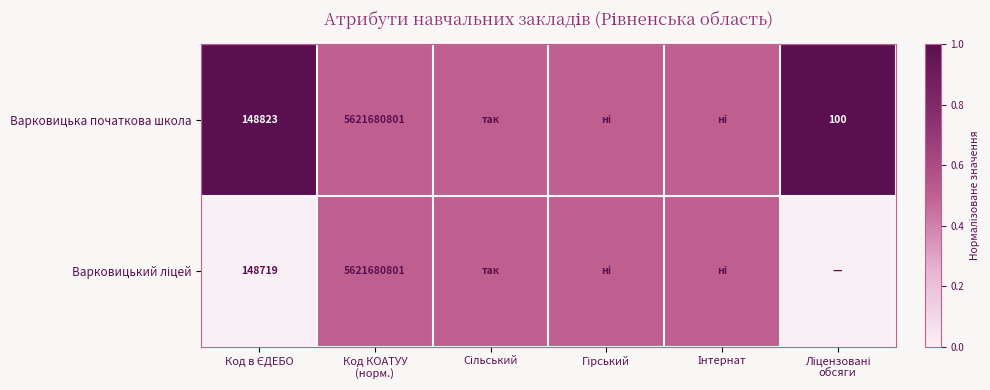

How many categories are shown in the chart?

6